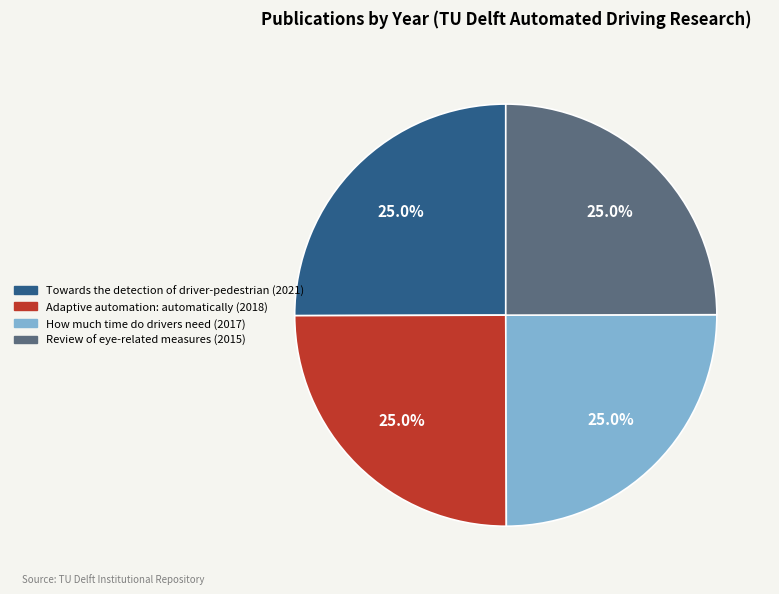

Does Adaptive automation: automatically (2018) represent more than half of the total?

No